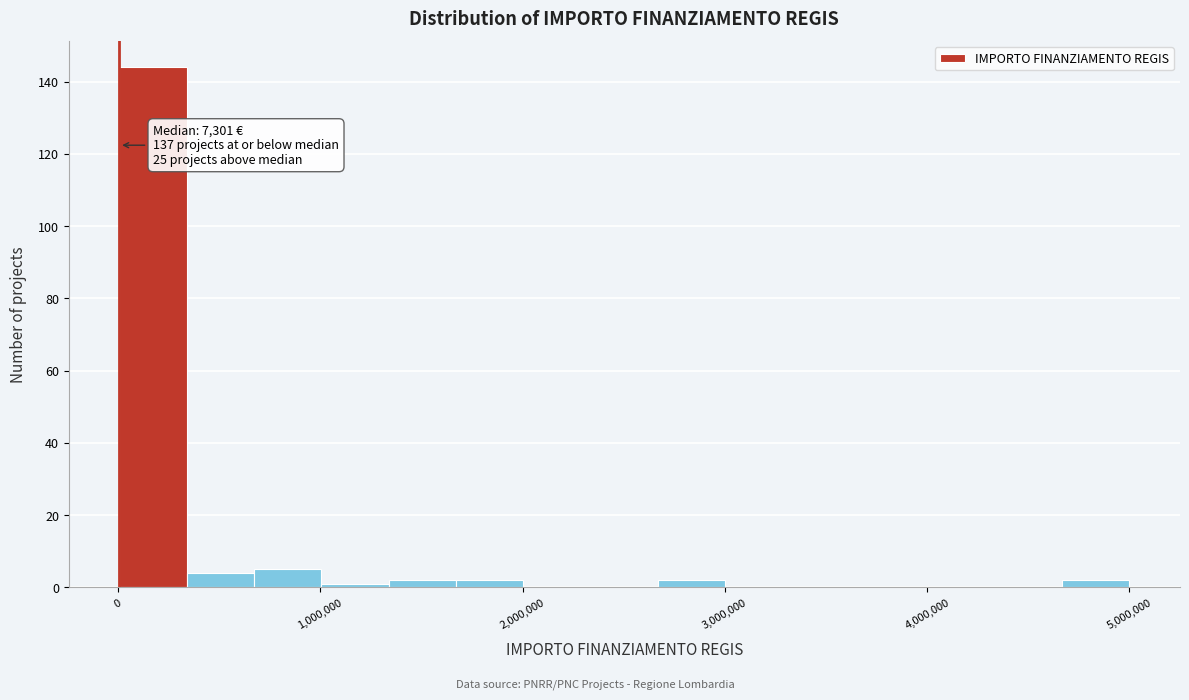

Read against the x-axis, roughly where is the centre of the tallest bar?

200000